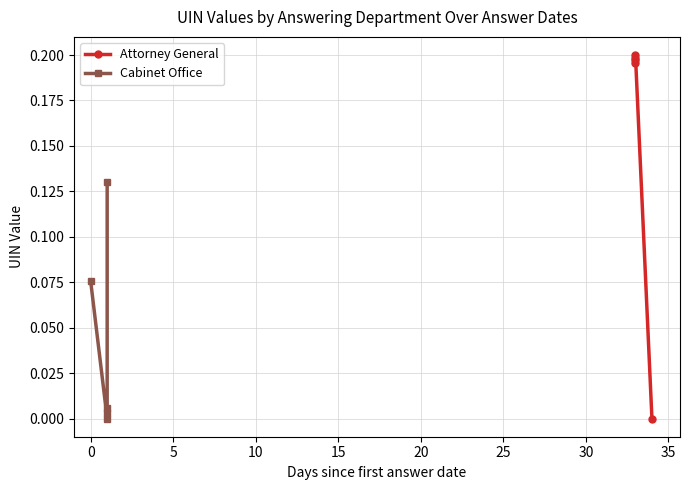

The value of Cabinet Office at 0 is 0.1. True or false?

False